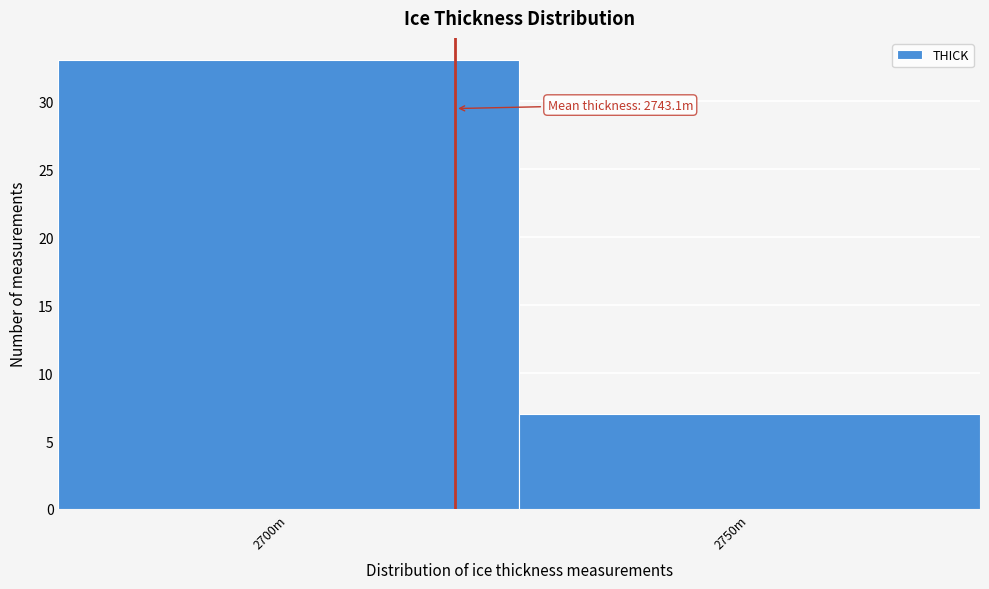

Reading left to right, list all the values displayed in this chart.

33	7